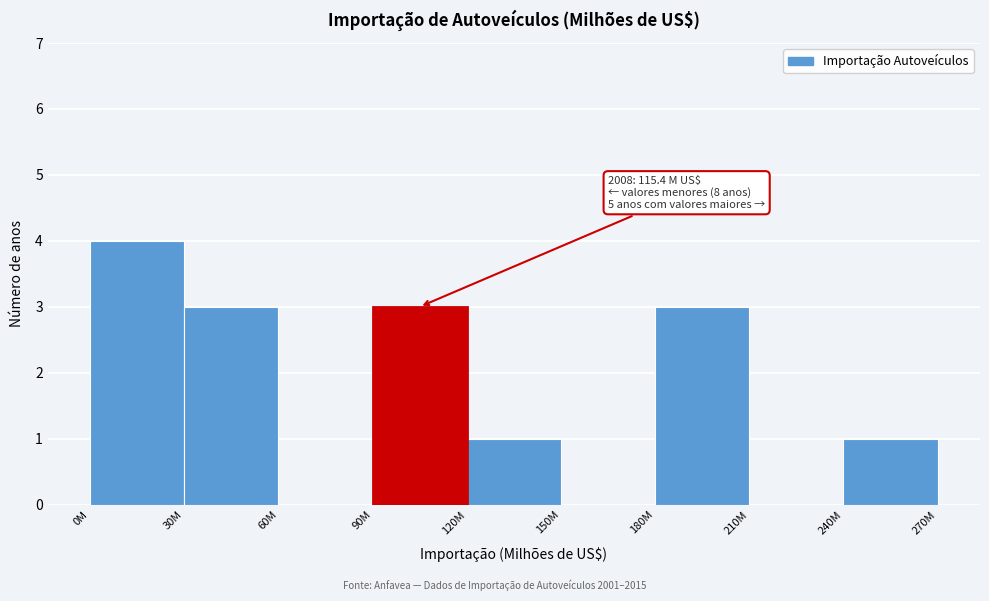

Reading left to right, extract all data points from this chart.

0M=4	30M=3	60M=0	90M=3	120M=1	150M=0	180M=3	210M=0	240M=1